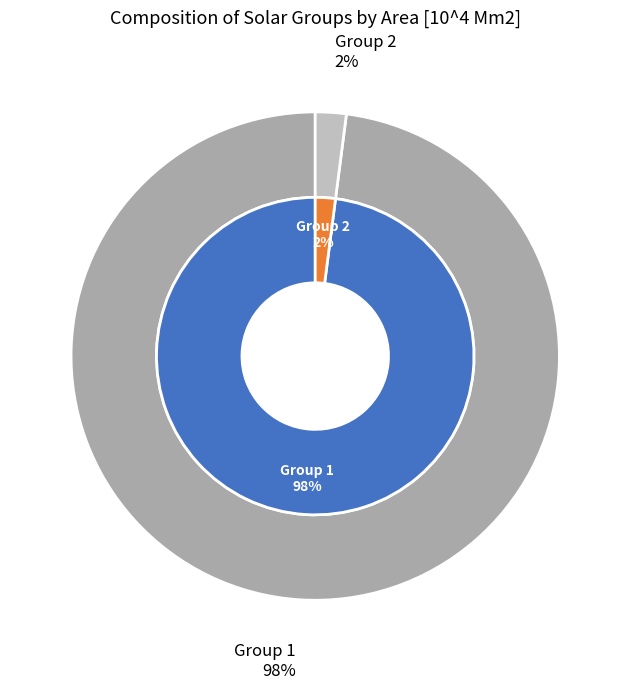

Is it true that 2 is 2% of the pie?

True